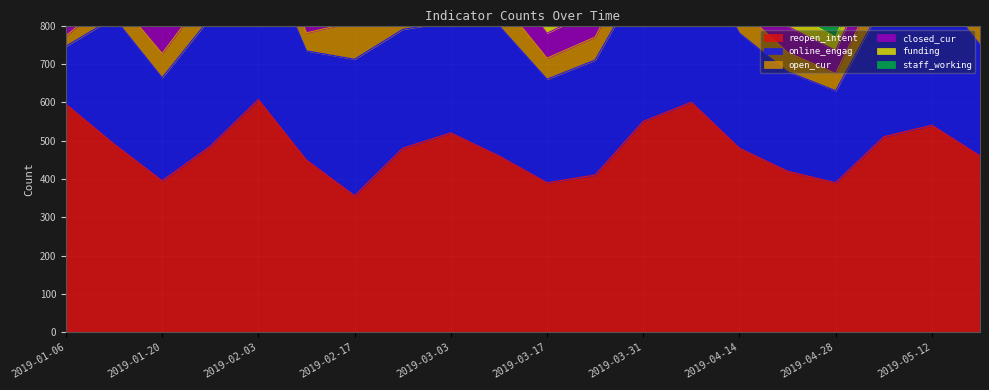

Is the value of online_engag at 2019-03-17 greater than the value of closed_cur at 2019-03-03?

Yes